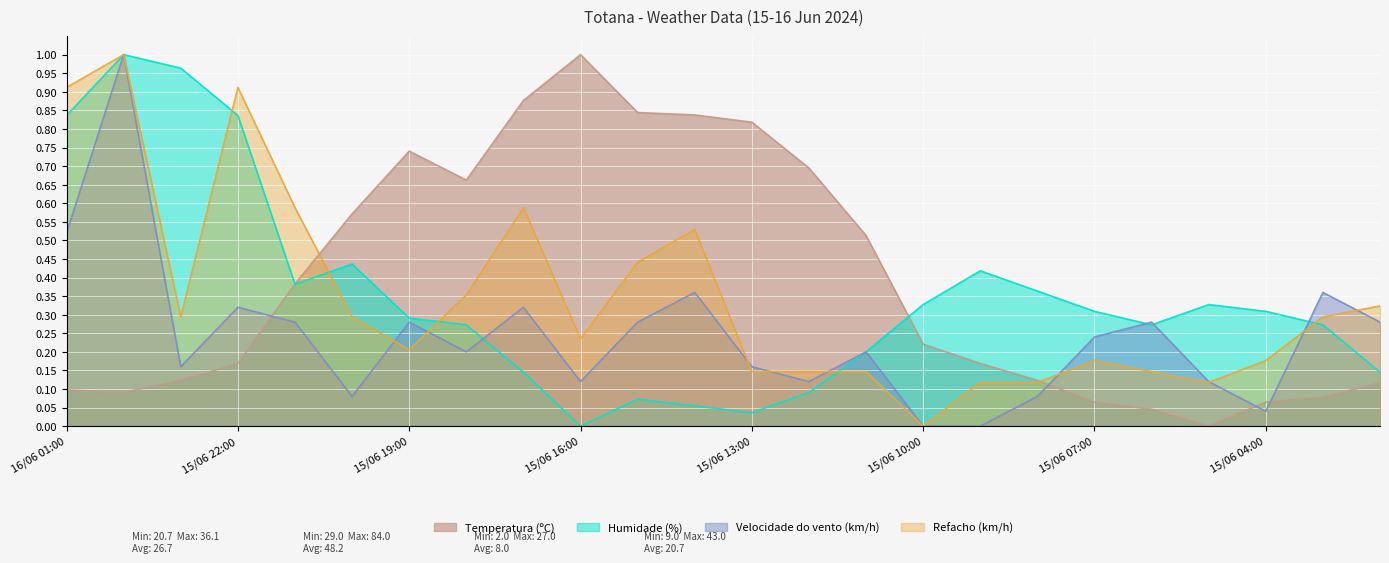

True or false: Refacho (km/h) has a value of 0.4 at 15/06 16:00.

False